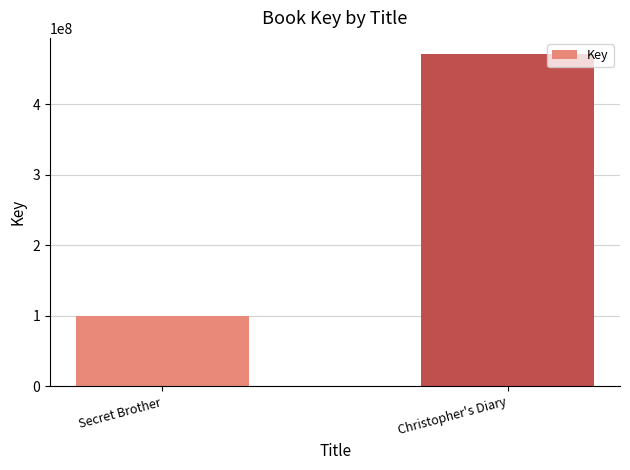

What is the difference between the maximum and minimum values?

370729340